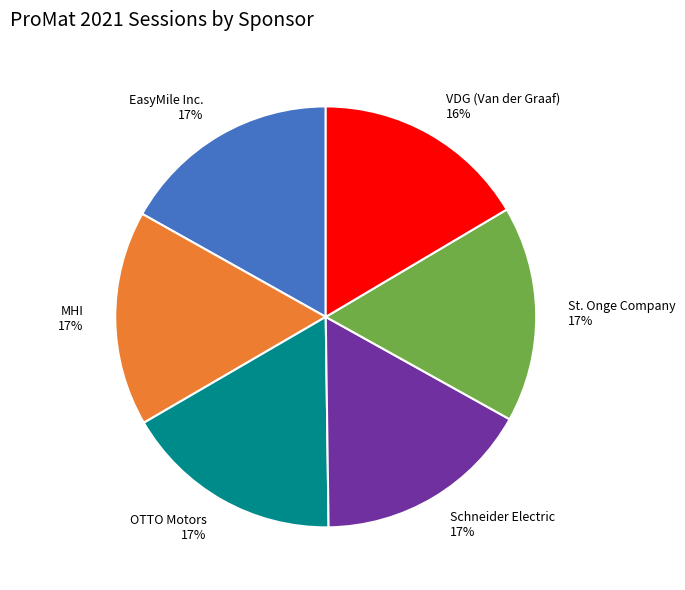

To the nearest percent, what portion does MHI represent?

17%